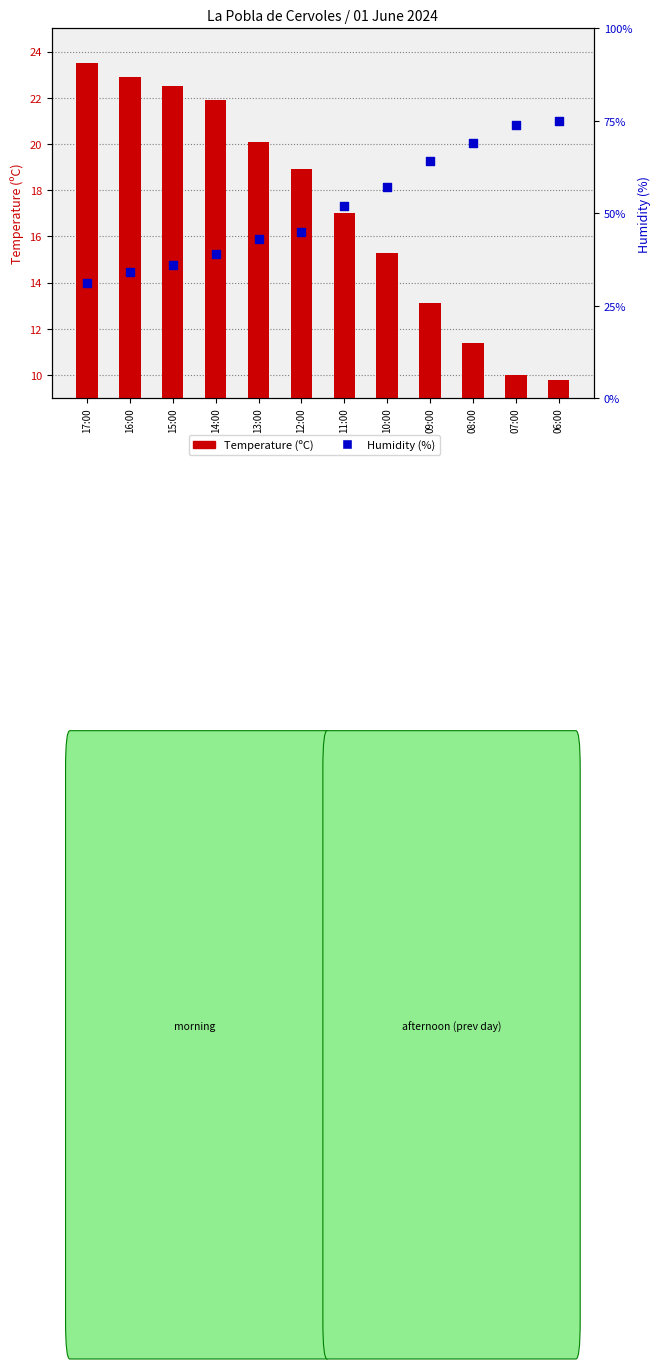

What are all the series names shown in the legend?

Temperature (ºC), Humidity (%)